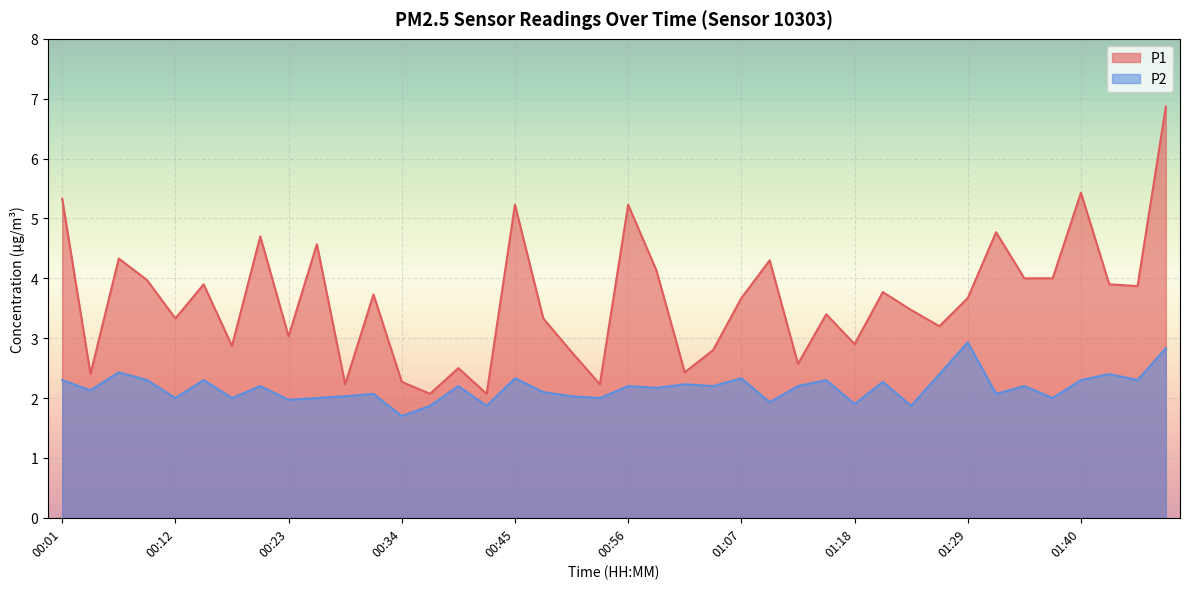

What is the highest value of the P2 series?

2.9